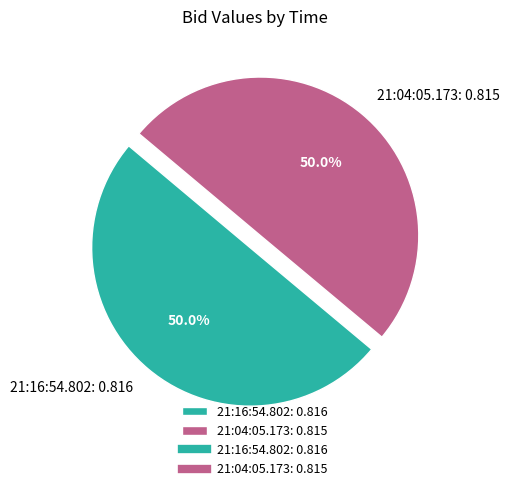

Combined, do 21:16:54.802: 0.816 and 21:04:05.173: 0.815 account for over 50%?

Yes